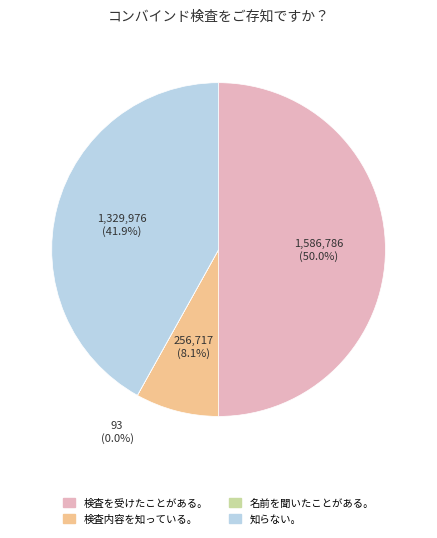

Between 知らない。 and 検査内容を知っている。, which is larger?

知らない。